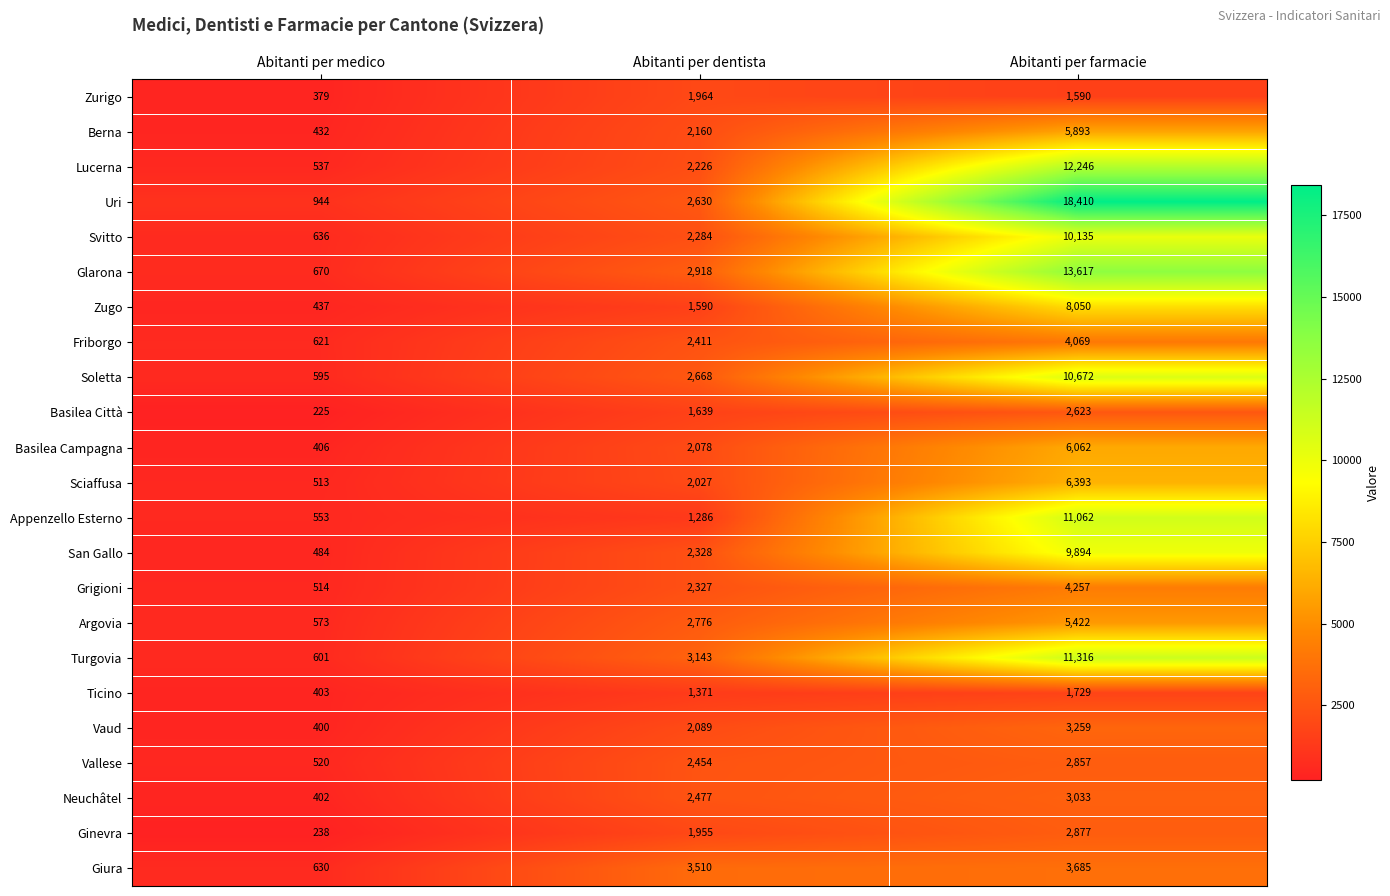

Which series changed the most between Abitanti per medico and Abitanti per dentista?

Giura